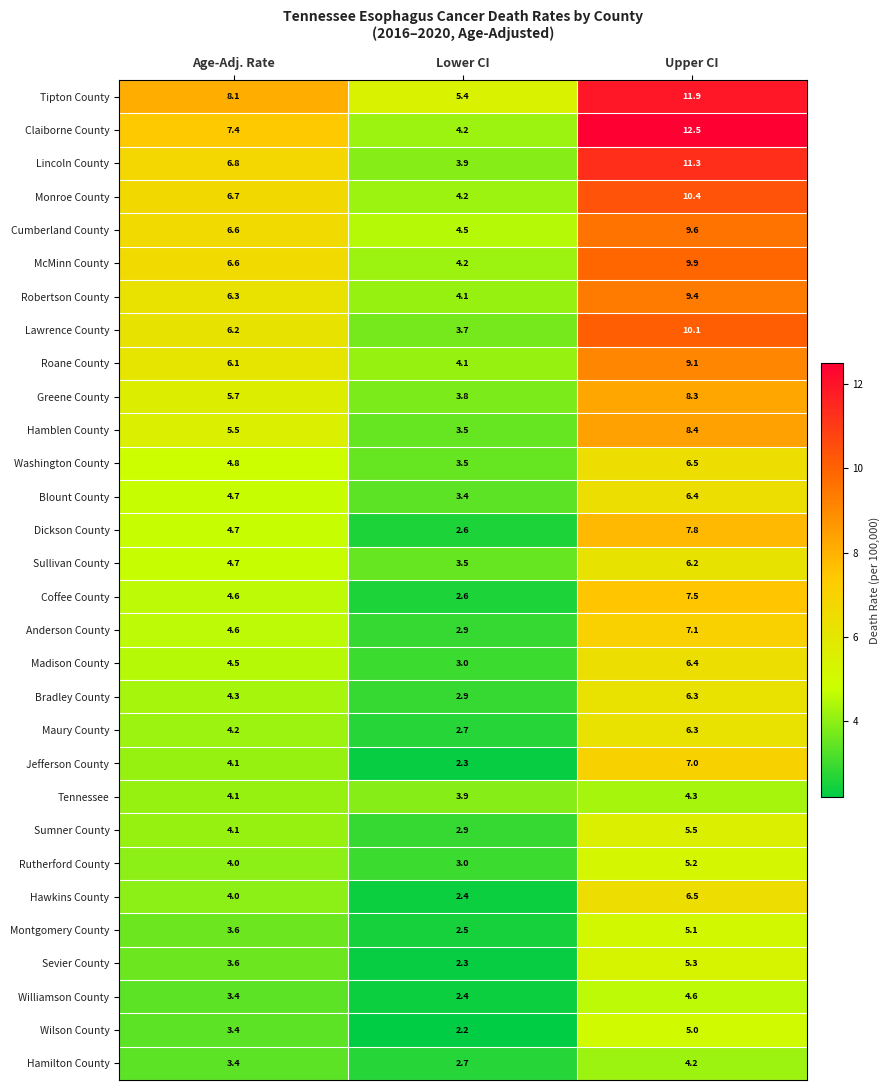

Where does the Hamilton County series first go above 3?

Age-Adj. Rate